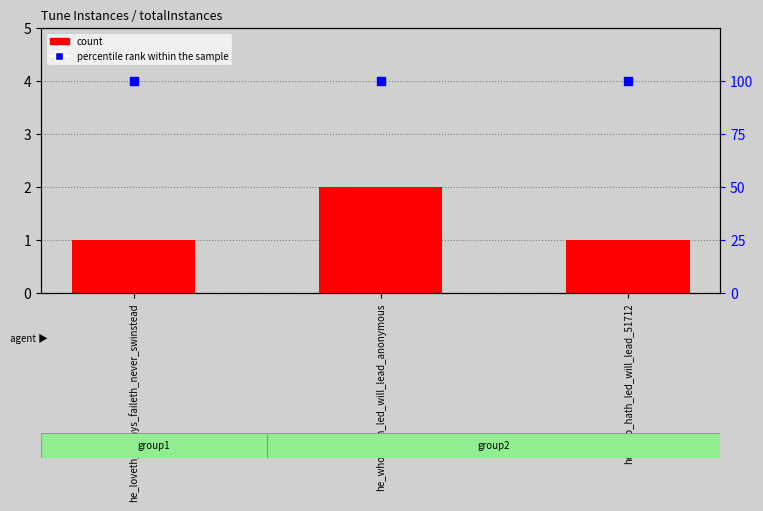

At which category is the sum across all series the highest?

he_who_hath_led_will_lead_anonymous